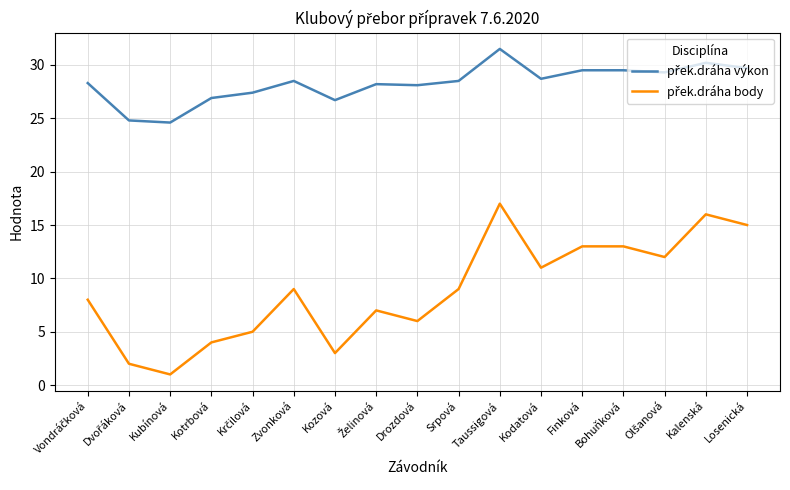

What is the total value across all series at Taussigová?

48.5